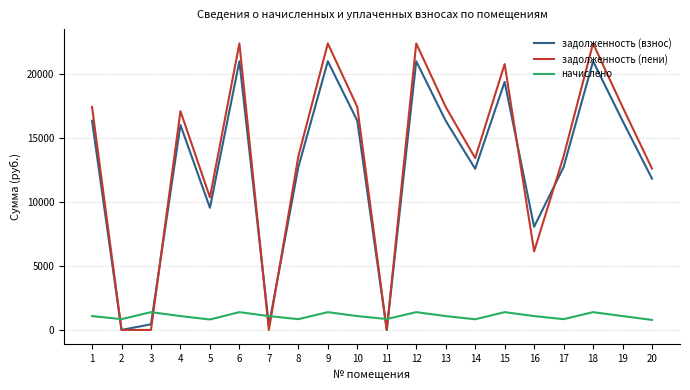

What is the sum of the задолженность (взнос) values at 7 and 20?

12154.4